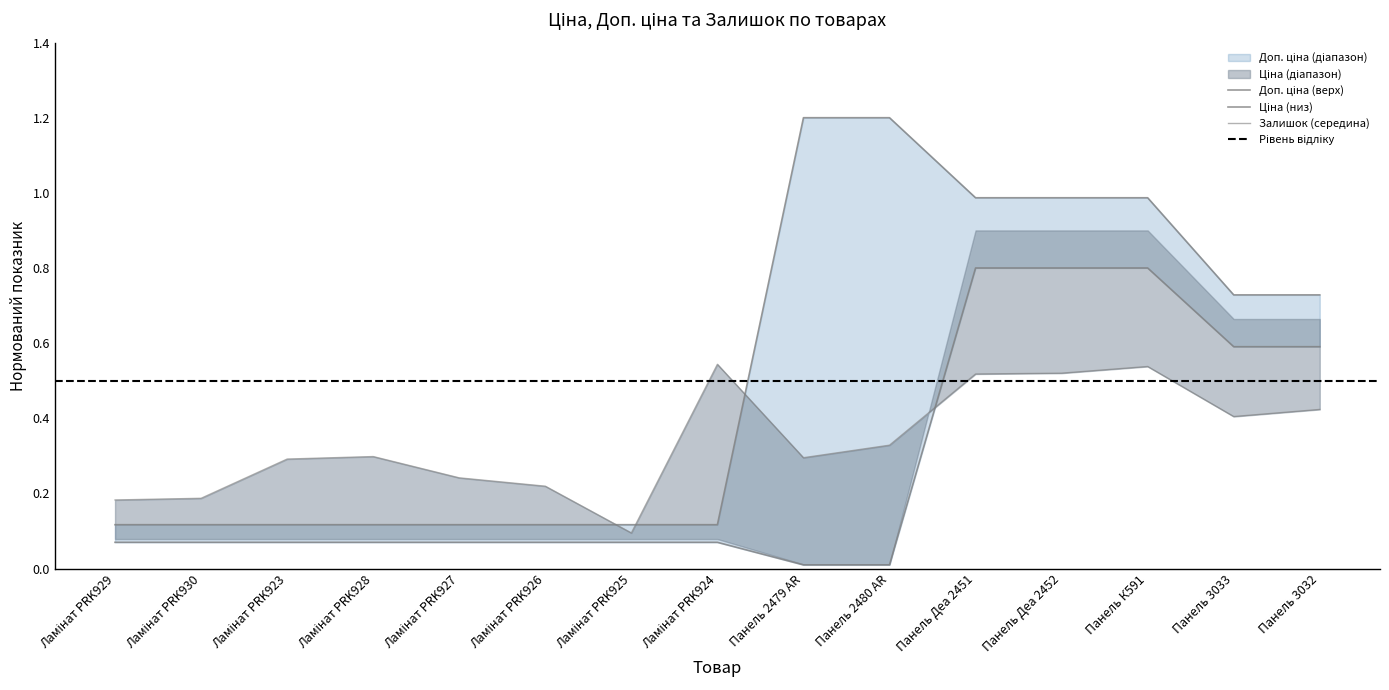

Reading left to right, transcribe all the data shown in this chart.

Ціна: Ламінат PRK929=0.1	Ламінат PRK930=0.1	Ламінат PRK923=0.1	Ламінат PRK928=0.1	Ламінат PRK927=0.1	Ламінат PRK926=0.1	Ламінат PRK925=0.1	Ламінат PRK924=0.1	Панель 2479 AR=0.0	Панель 2480 AR=0.0	Панель Деа 2451=0.8	Панель Деа 2452=0.8	Панель К591=0.8	Панель 3033=0.6	Панель 3032=0.6
Доп. ціна: Ламінат PRK929=0.1	Ламінат PRK930=0.1	Ламінат PRK923=0.1	Ламінат PRK928=0.1	Ламінат PRK927=0.1	Ламінат PRK926=0.1	Ламінат PRK925=0.1	Ламінат PRK924=0.1	Панель 2479 AR=1.2	Панель 2480 AR=1.2	Панель Деа 2451=1.0	Панель Деа 2452=1.0	Панель К591=1.0	Панель 3033=0.7	Панель 3032=0.7